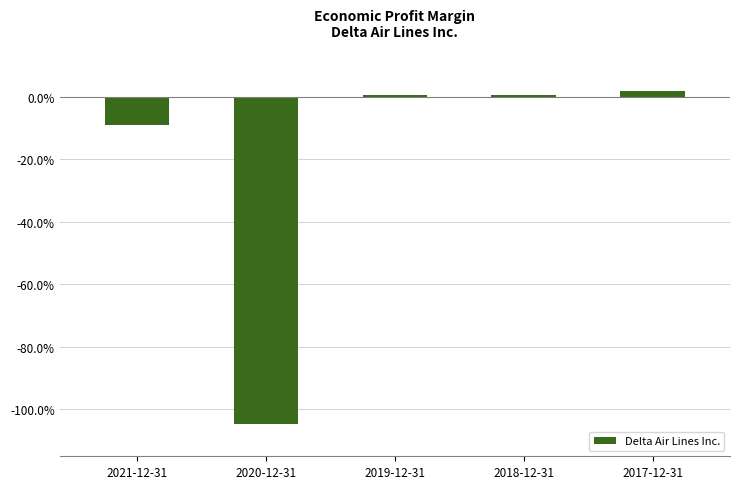

Reading right to left, transcribe all the data shown in this chart.

0.0	0.0	0.0	-1.0	-0.1